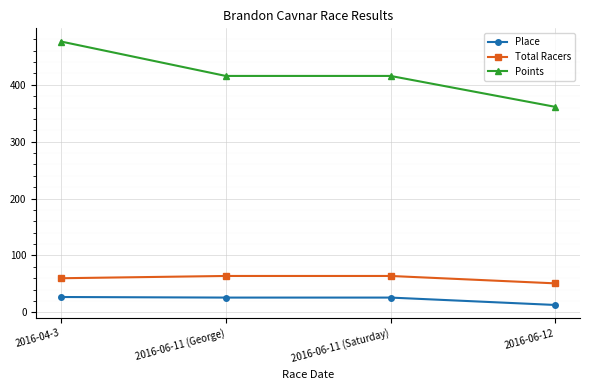

Is it true that Points equals 226.5 at 2016-06-11 (George)?

False